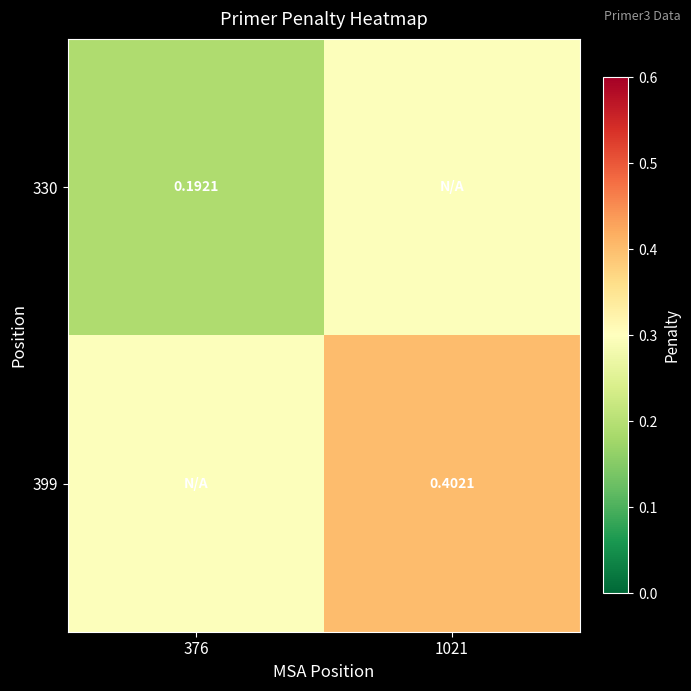

Is the value of 330 at 376 greater than the value of 399 at 1021?

No